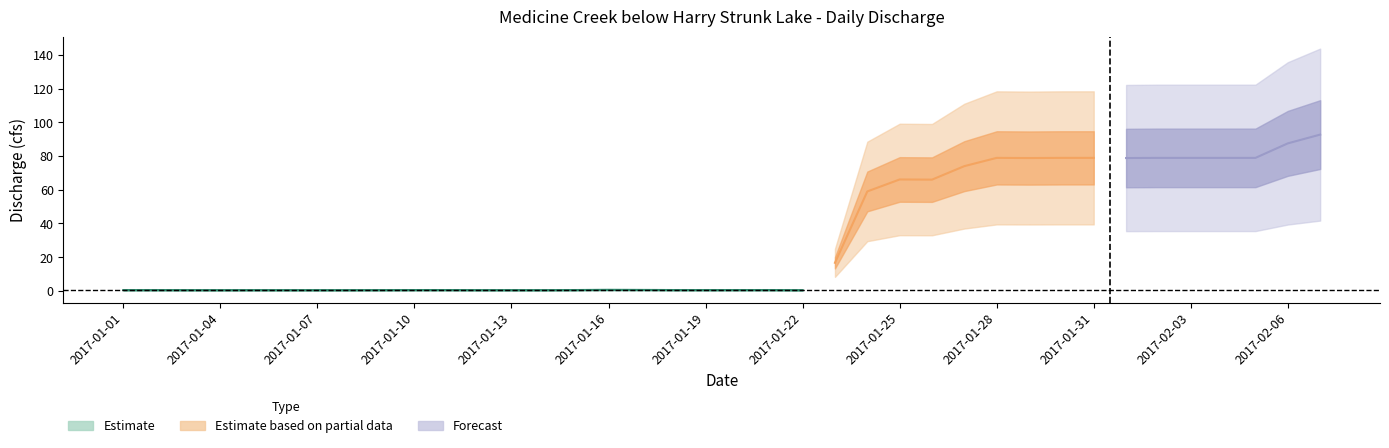

Is it true that the value at 2017-01-30 is 78.9?

True